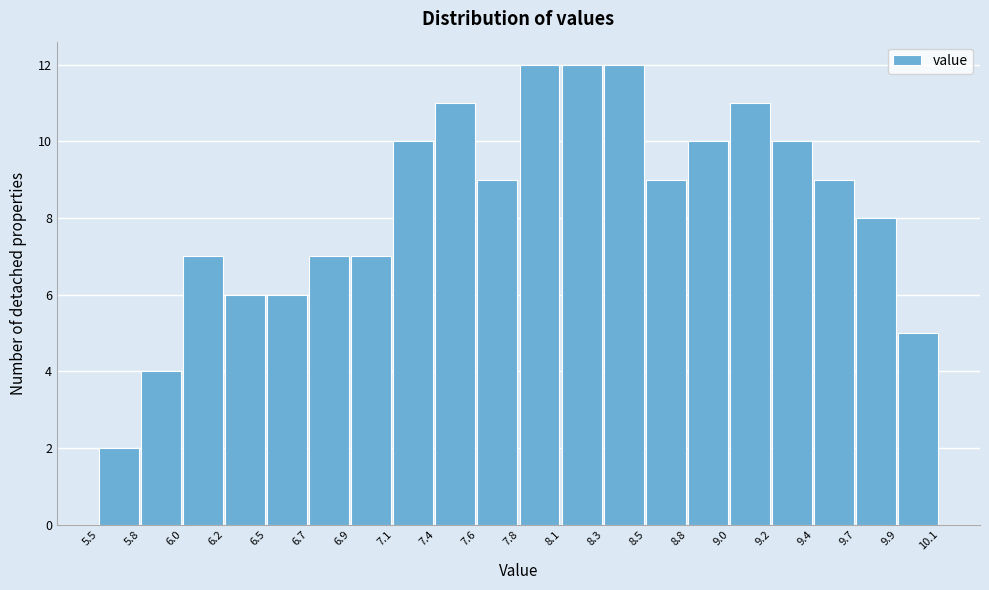

Reading left to right, list every bar in this chart as the range it spans on the x-axis followed by its height. The values are not printed on the chart, so give them approximately, as read against the axis.

5.5 to 5.8: 2
5.8 to 6.0: 4
6.0 to 6.2: 7
6.2 to 6.5: 6
6.5 to 6.7: 6
6.7 to 6.9: 7
6.9 to 7.1: 7
7.1 to 7.4: 10
7.4 to 7.6: 11
7.6 to 7.8: 9
7.8 to 8.1: 12
8.1 to 8.3: 12
8.3 to 8.5: 12
8.5 to 8.8: 9
8.8 to 9.0: 10
9.0 to 9.2: 11
9.2 to 9.4: 10
9.4 to 9.7: 9
9.7 to 9.9: 8
9.9 to 10.1: 5